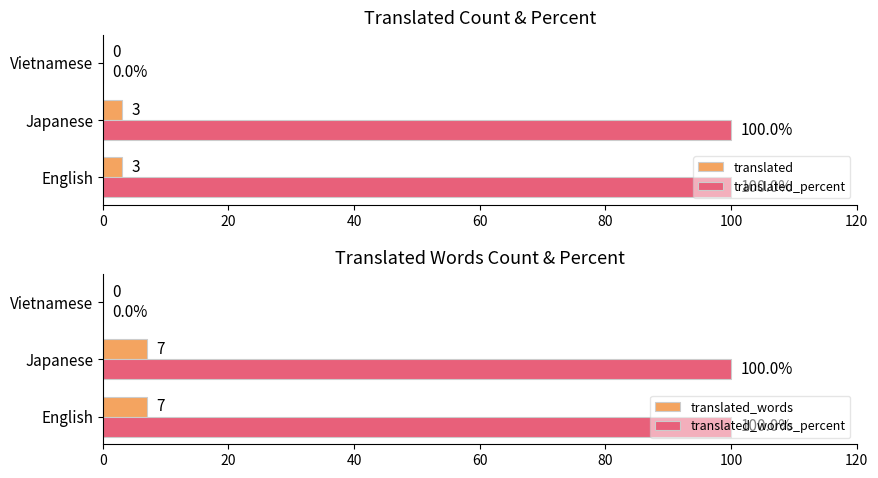

The value of translated_percent at Japanese is 148. True or false?

False